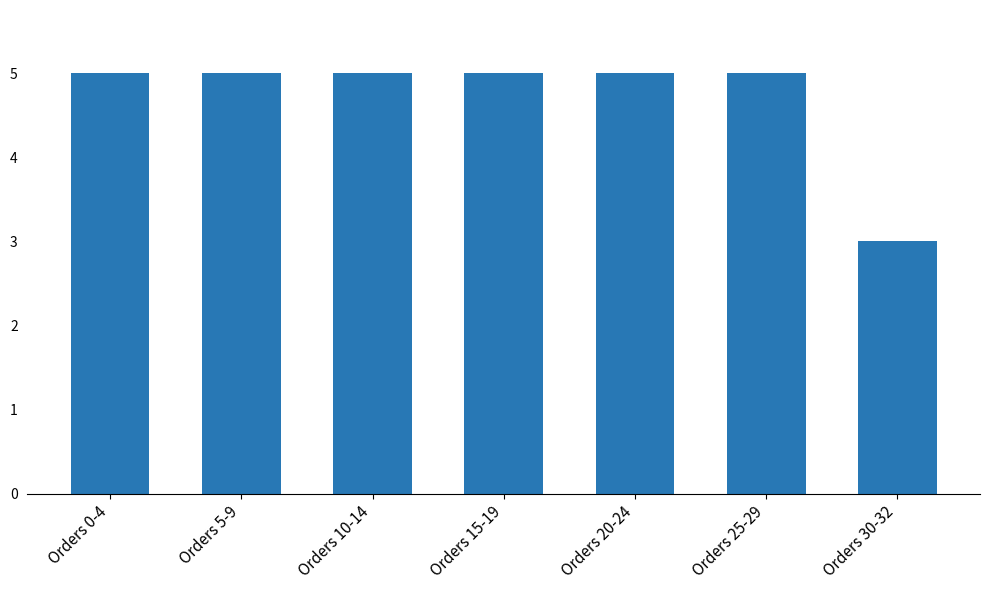

How many bars are there in total?

7